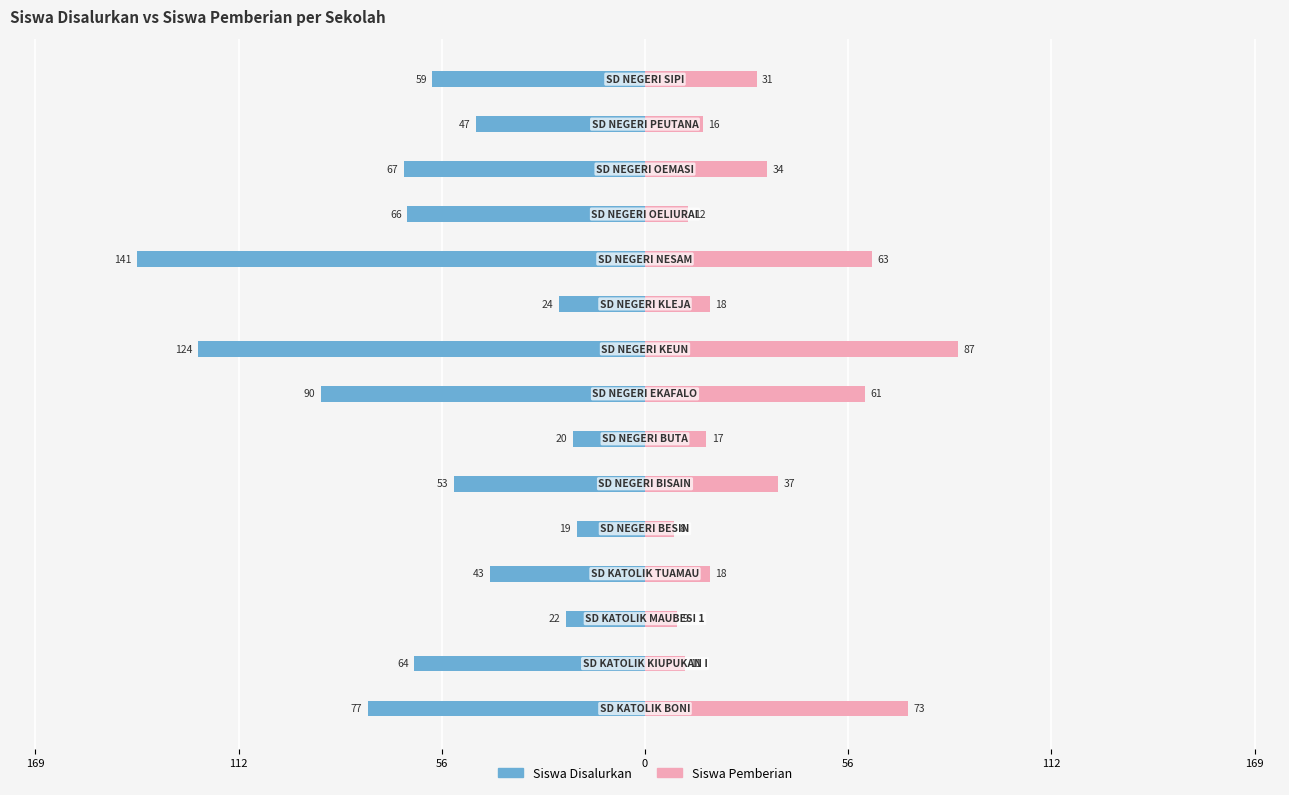

How many bars are there in total?

30